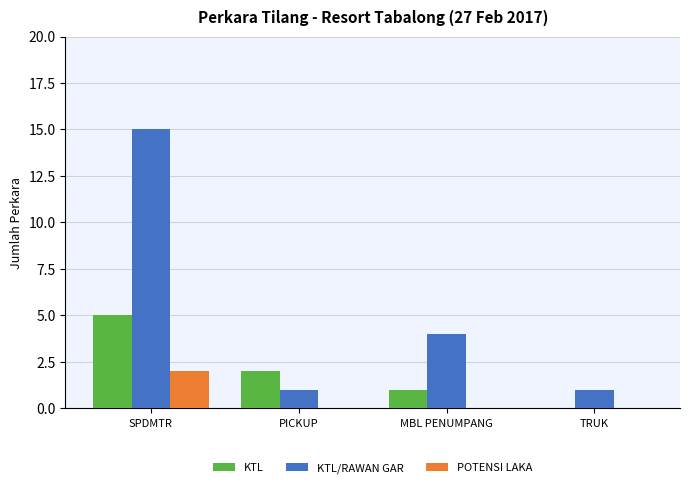

What is the greatest value displayed?

15